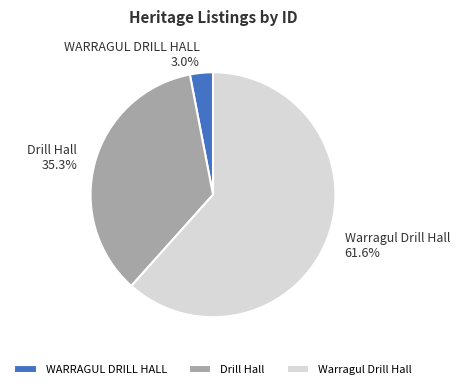

What percentage is the Warragul Drill Hall slice, to the nearest percent?

62%